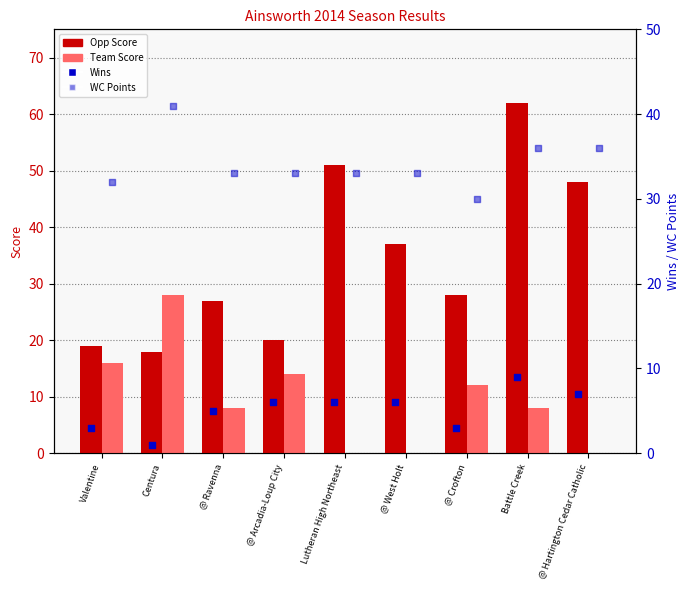

Which series reaches the maximum Y coordinate?

Opp Score